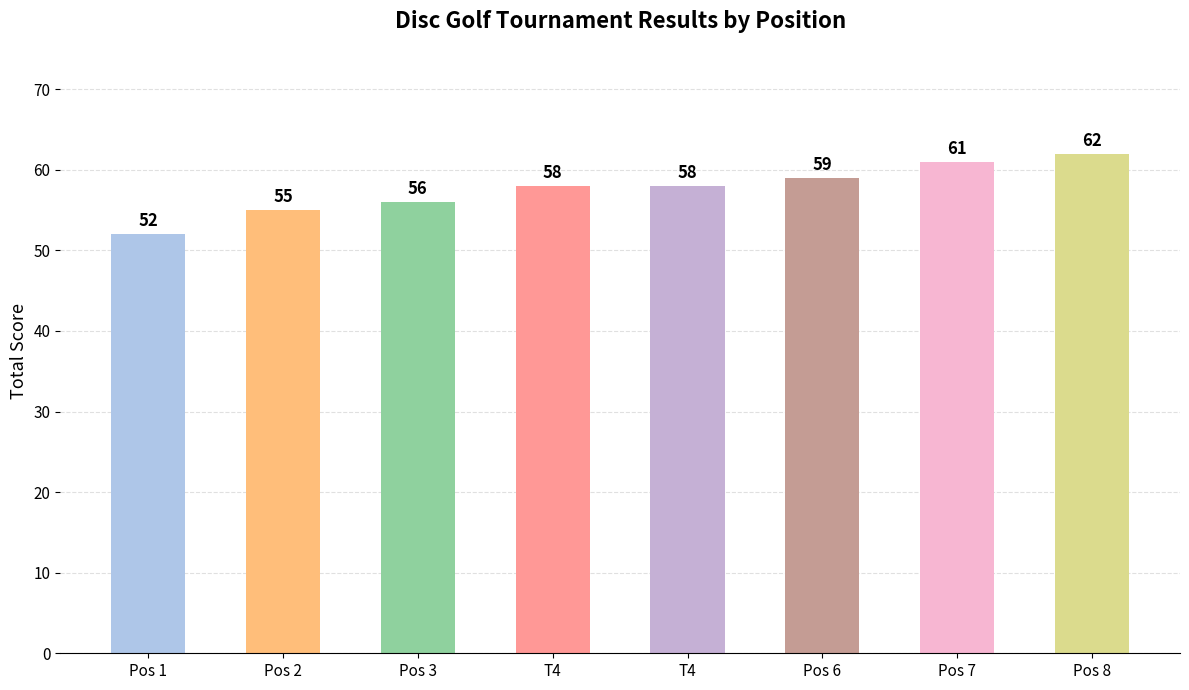

Where is the data nearest to the value 57?

Pos 3